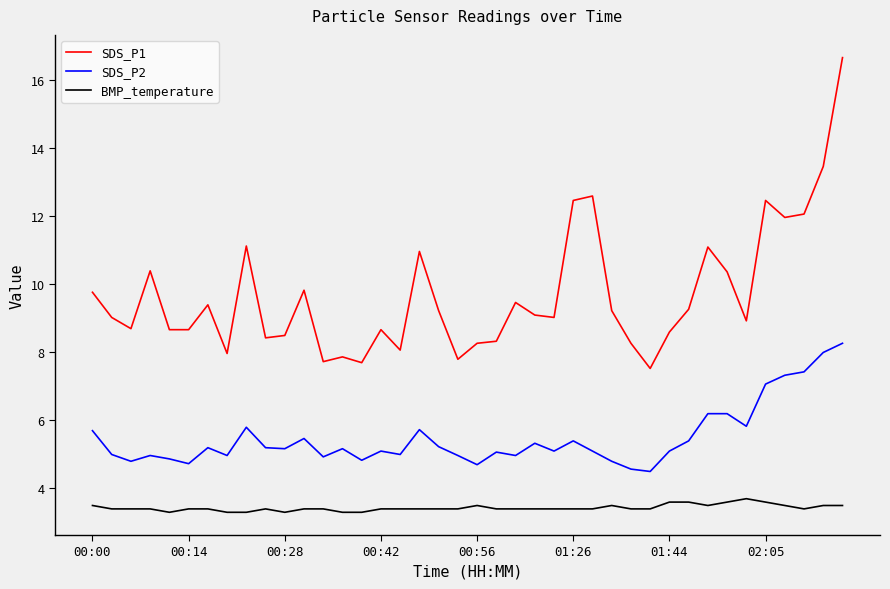

Rank the series by their maximum value, from highest to lowest.

SDS_P1, SDS_P2, BMP_temperature